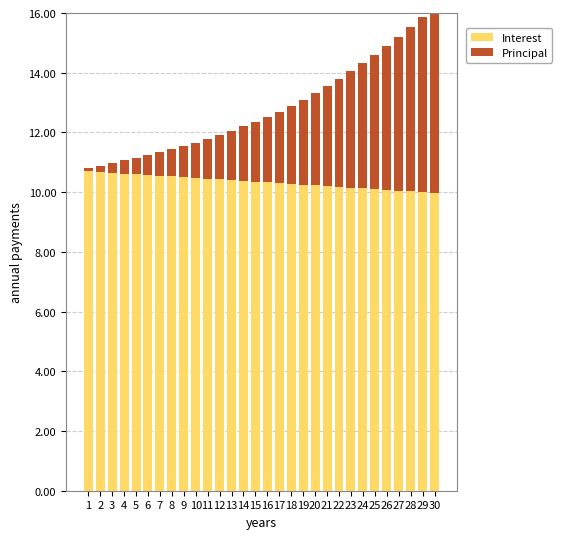

How many values in the Principal series are below 2?

14